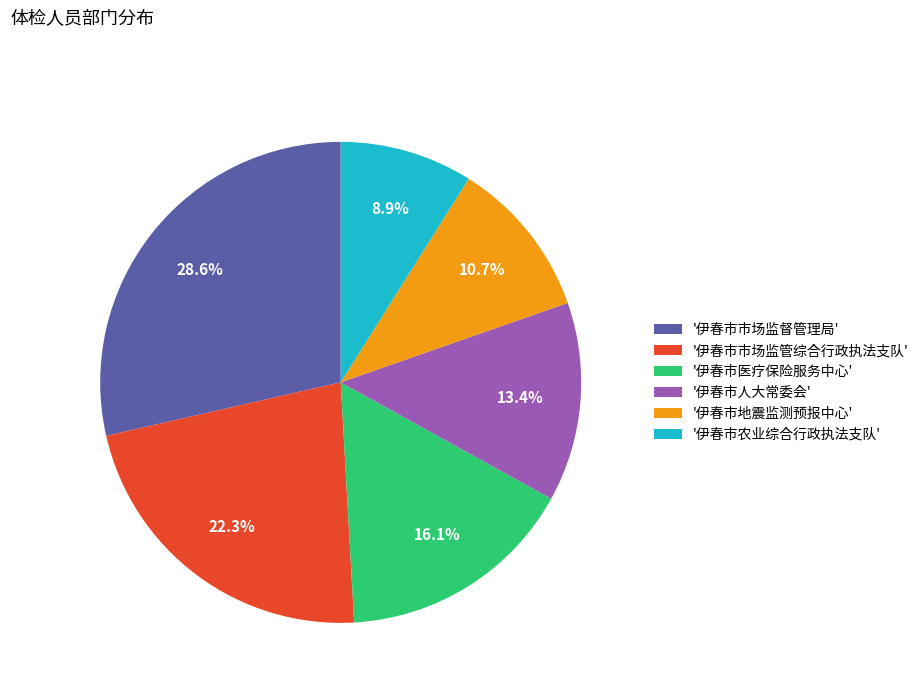

Combined, do '伊春市地震监测预报中心' and '伊春市市场监管综合行政执法支队' account for over 50%?

No